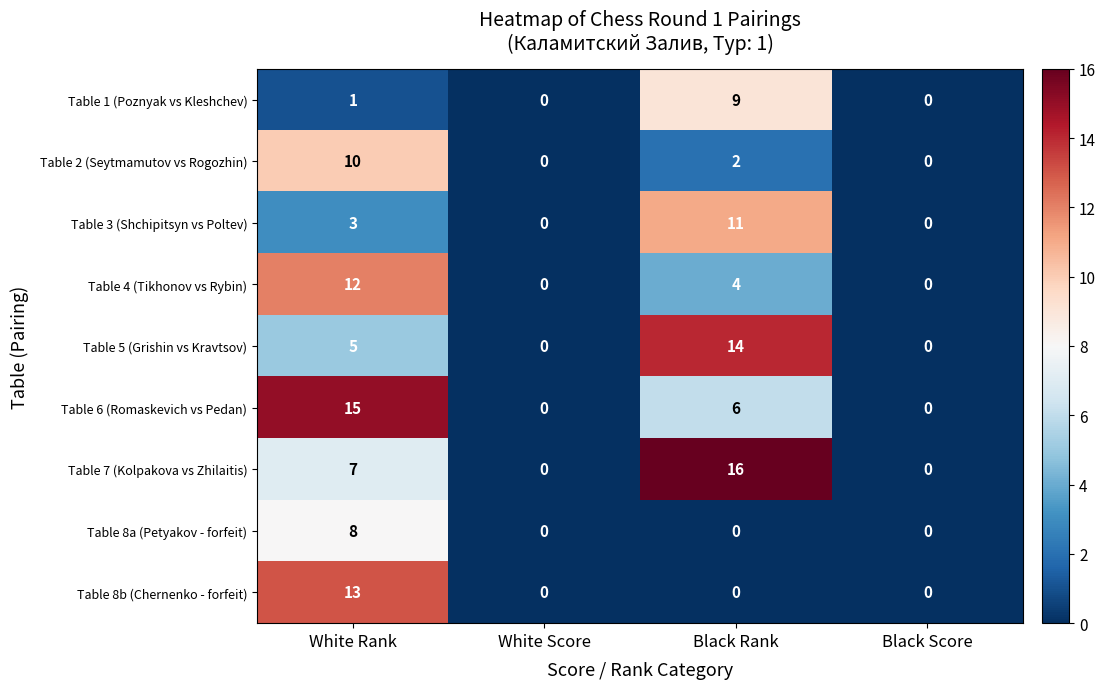

What is the difference between the maximum and minimum values in the Table 7 (Kolpakova vs Zhilaitis) series?

16